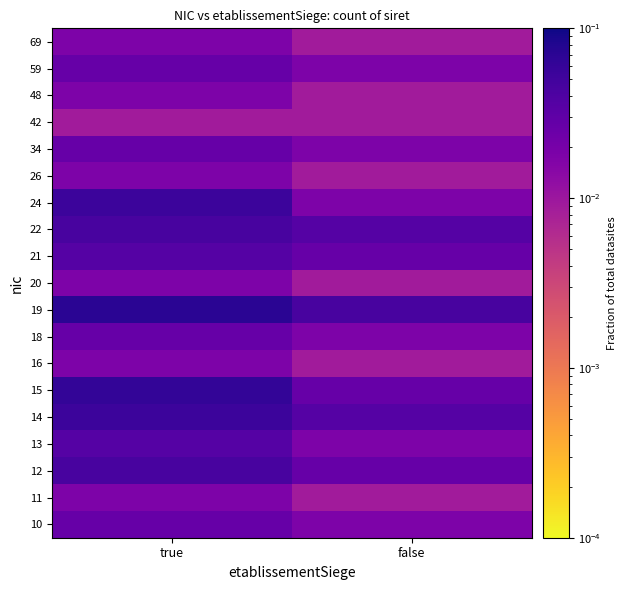

Reading right to left, extract all data points from this chart.

10: false=0.0	true=0.0
11: false=0.0	true=0.0
12: false=0.0	true=0.0
13: false=0.0	true=0.0
14: false=0.0	true=0.1
15: false=0.0	true=0.1
16: false=0.0	true=0.0
18: false=0.0	true=0.0
19: false=0.0	true=0.1
20: false=0.0	true=0.0
21: false=0.0	true=0.0
22: false=0.0	true=0.0
24: false=0.0	true=0.1
26: false=0.0	true=0.0
34: false=0.0	true=0.0
42: false=0.0	true=0.0
48: false=0.0	true=0.0
59: false=0.0	true=0.0
69: false=0.0	true=0.0